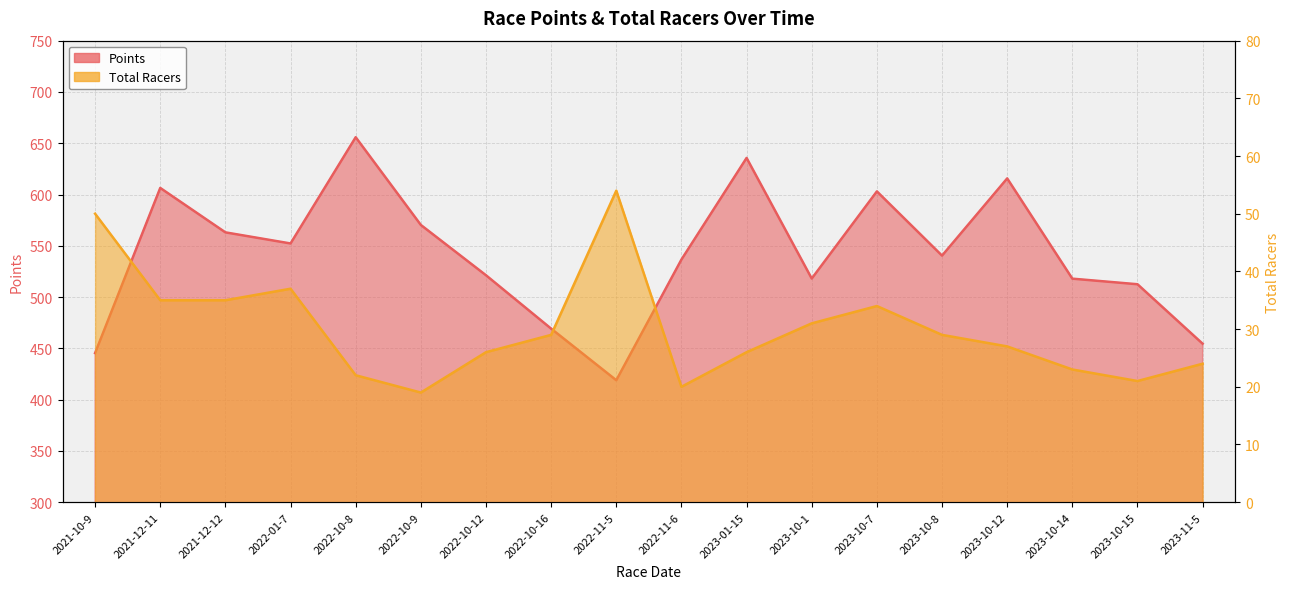

The Points series shows 512.5 at 2023-10-15. True or false?

True